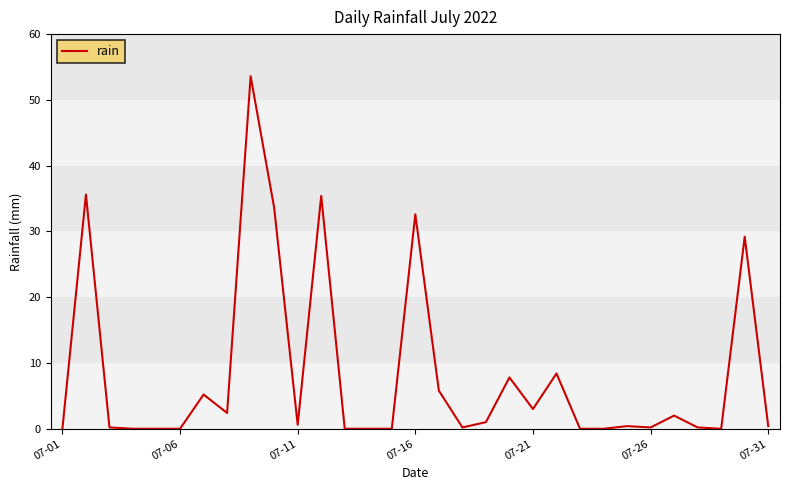

Does the chart have visible grid lines?

No